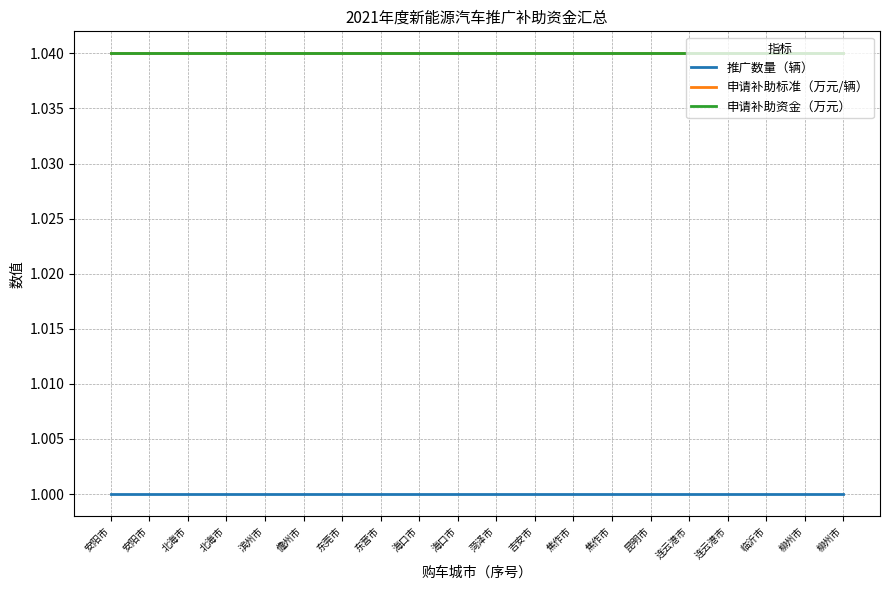

True or false: 推广数量（辆） has more than 1 points higher than both neighbors.

False